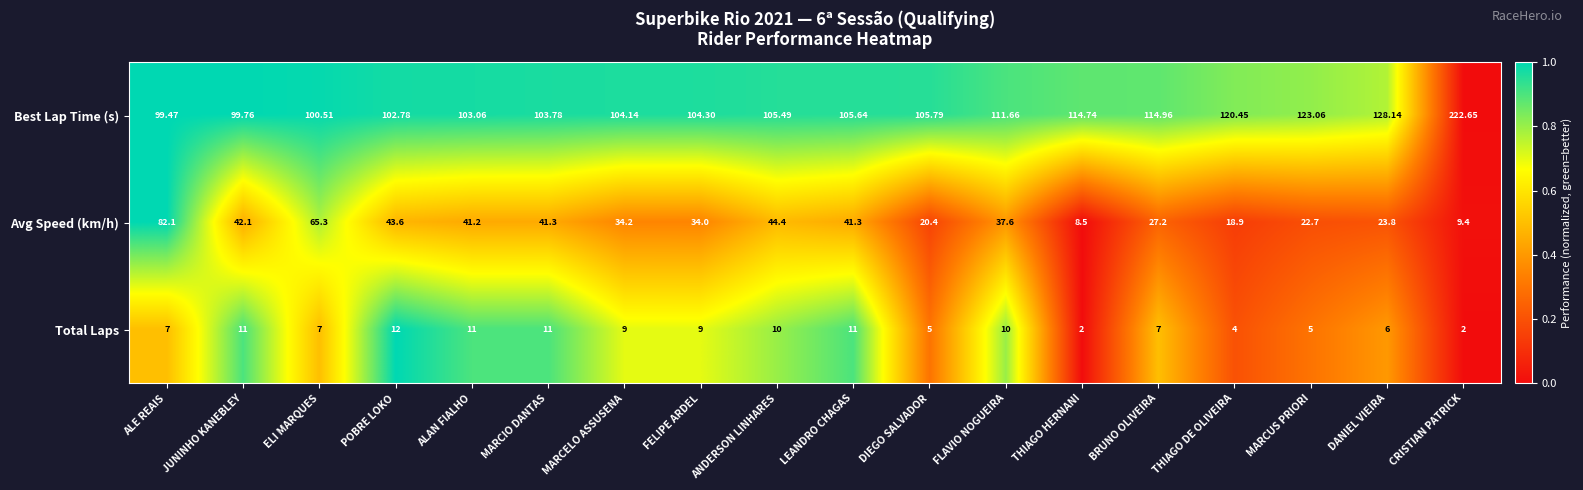

At which label is Best Lap Time (s) closest to 161?

DANIEL VIEIRA